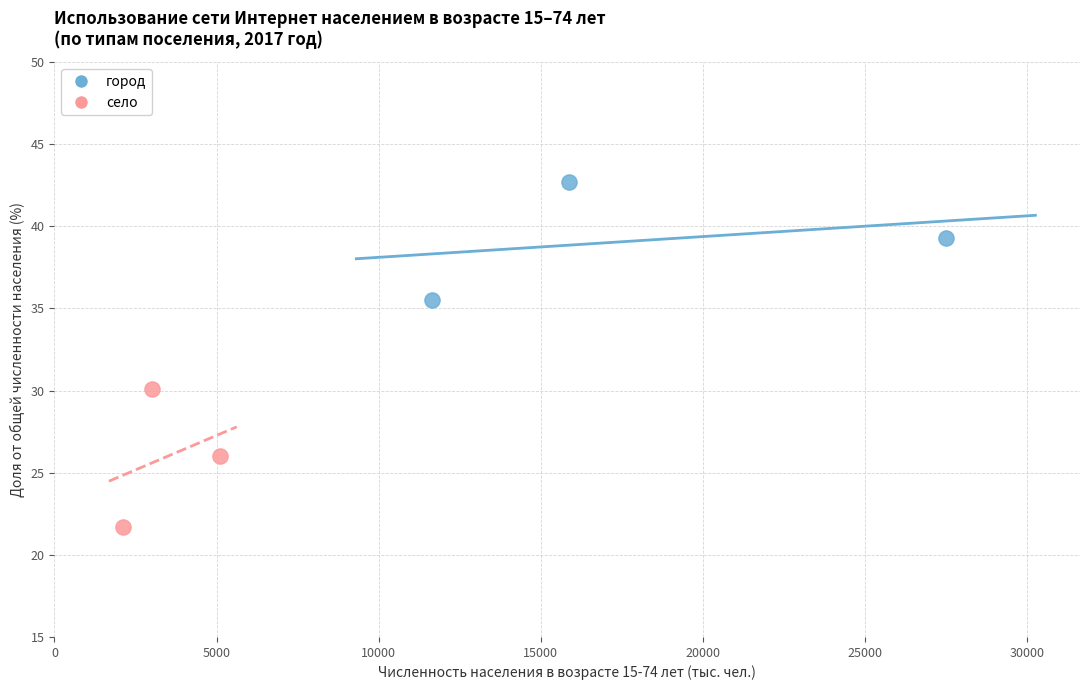

Which series reaches the minimum Y coordinate?

село